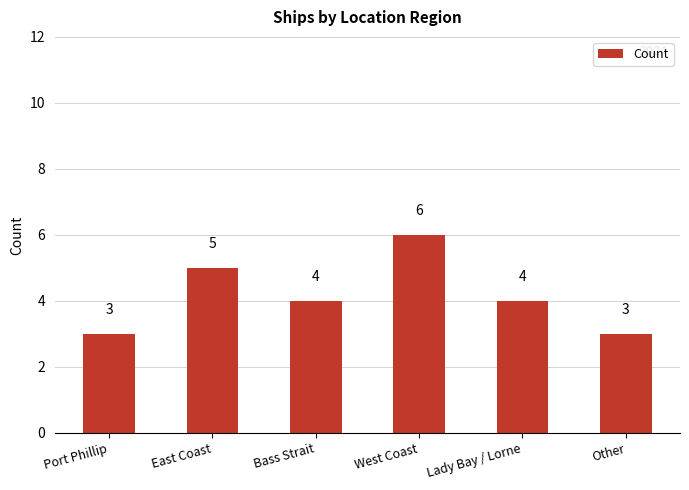

Read the value at Port Phillip.

3